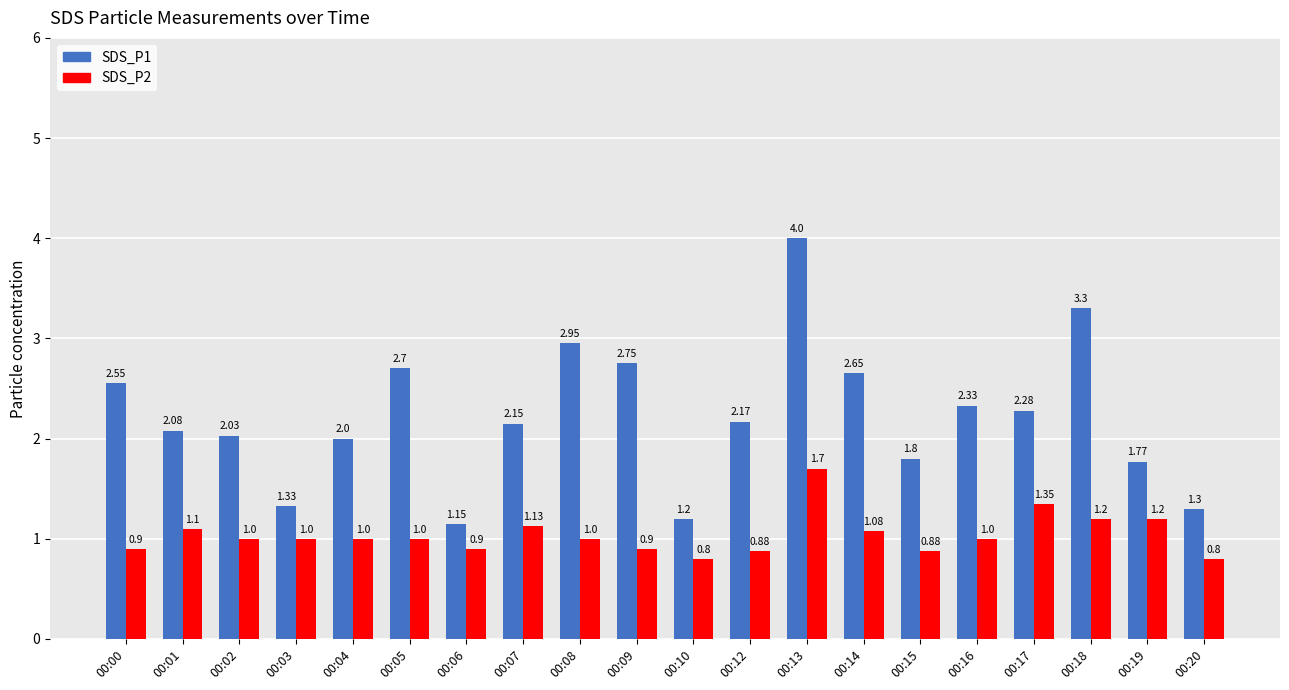

Rank the series by their average value, from lowest to highest.

SDS_P2, SDS_P1